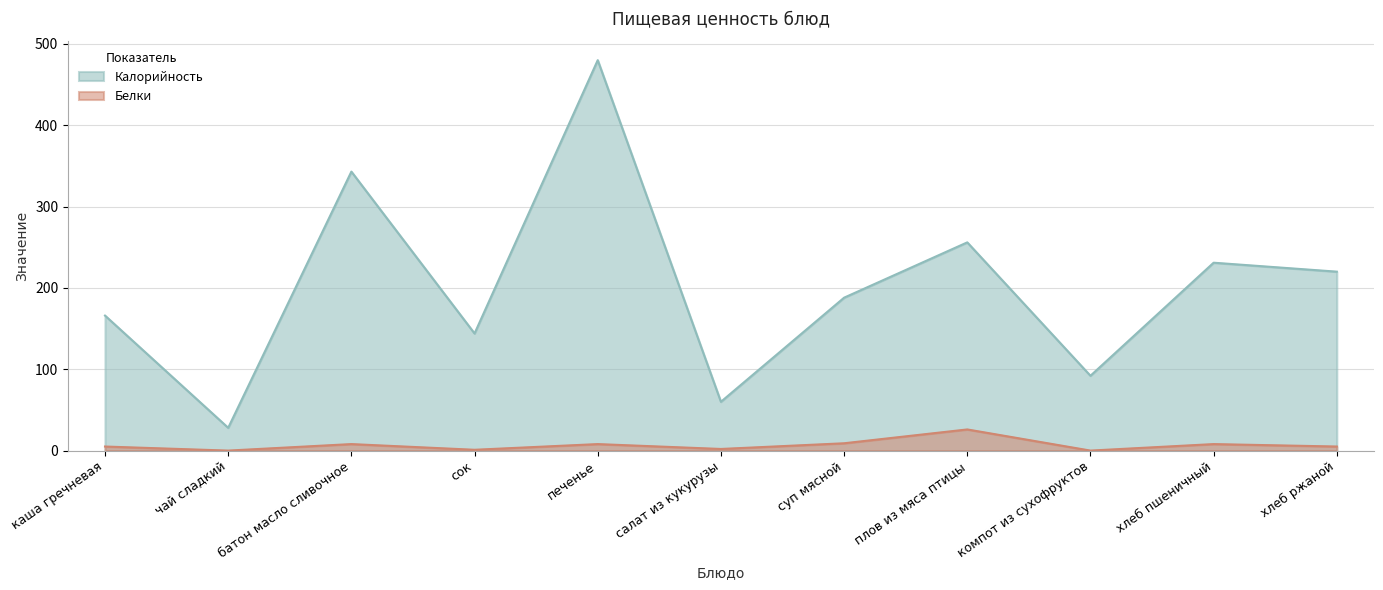

At which category does Белки reach its first local peak?

батон масло сливочное